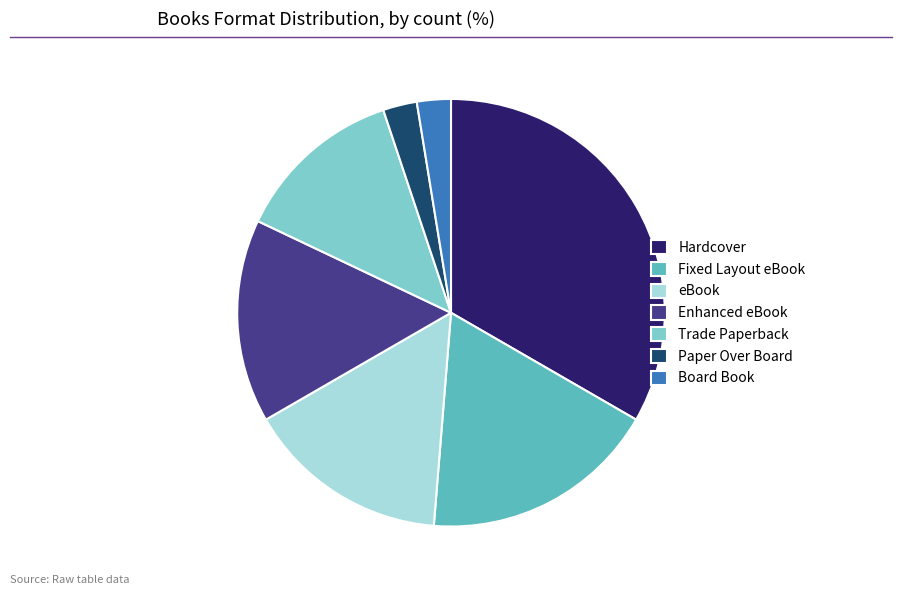

Which category has the biggest portion of the pie?

Hardcover